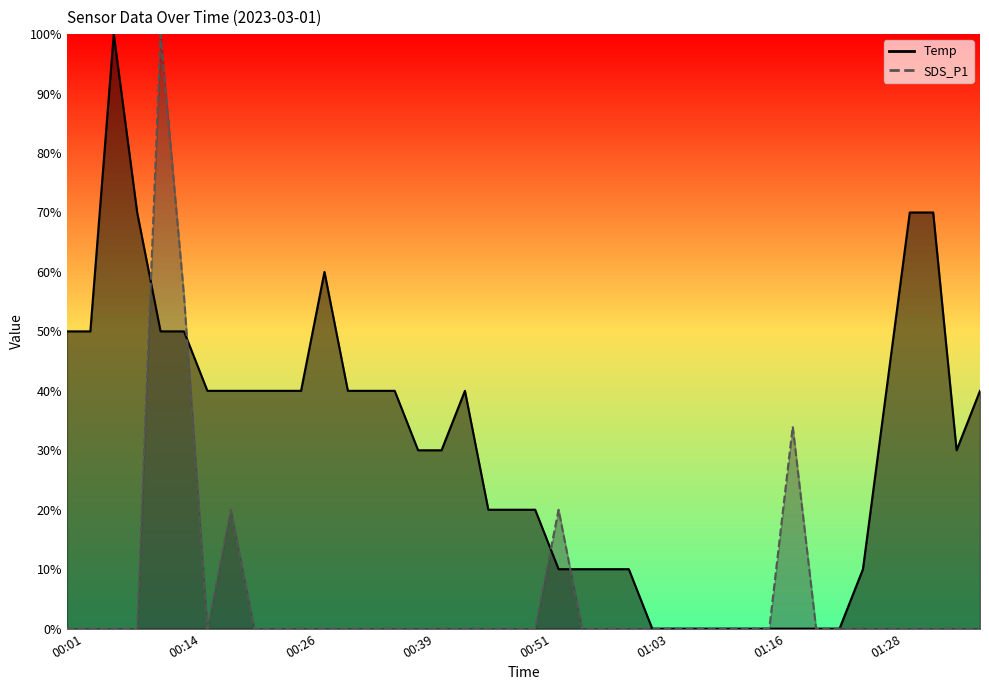

How many series are shown in this chart?

2